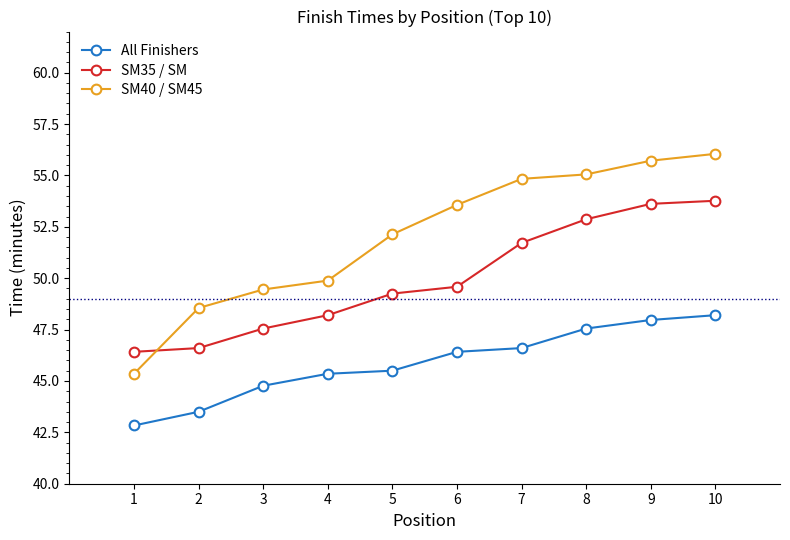

True or false: SM40 / SM45 and All Finishers cross at least once.

False